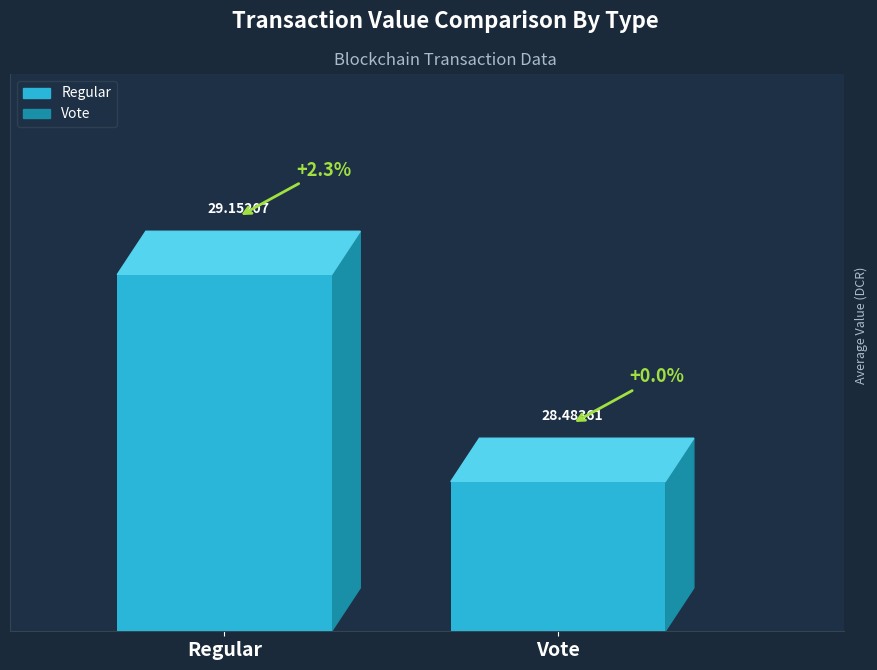

Does the chart contain stacked bars?

No